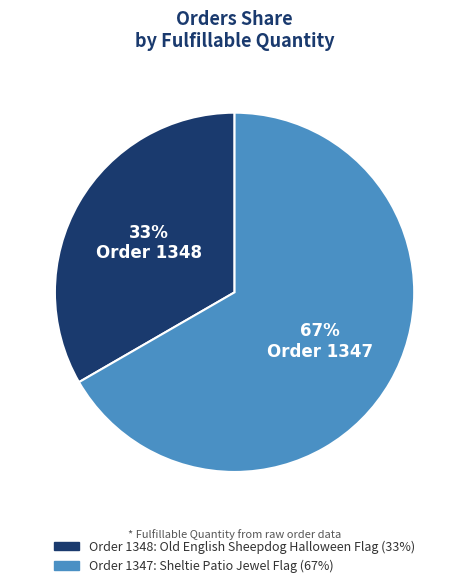

What is the ratio of the value at Order 1348 to the value at Order 1347?

0.5